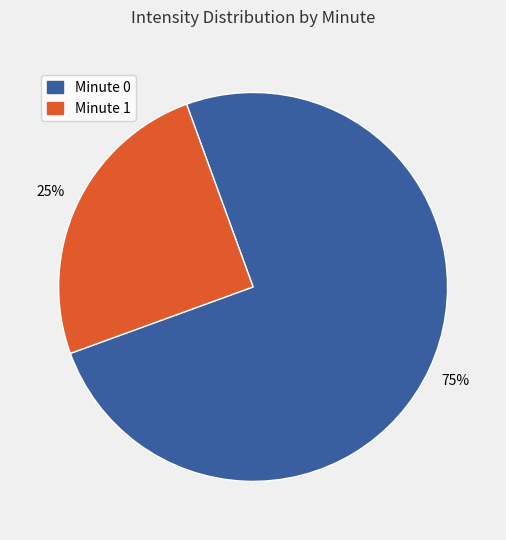

To the nearest percent, what is the difference between the largest and smallest slice percentages?

50%